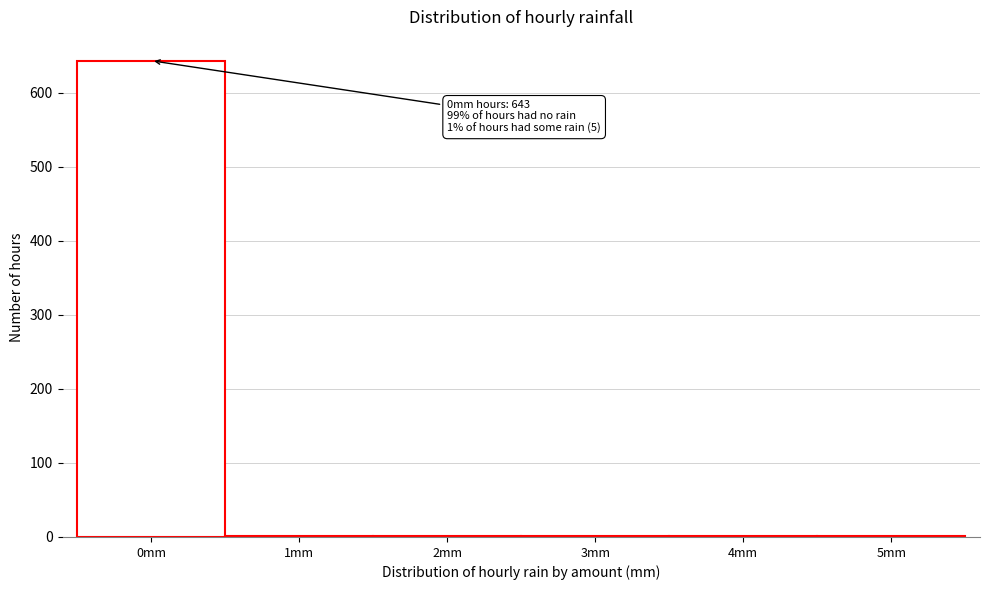

Reading left to right, list all the values displayed in this chart.

0mm=643	1mm=1	2mm=1	3mm=1	4mm=1	5mm=1